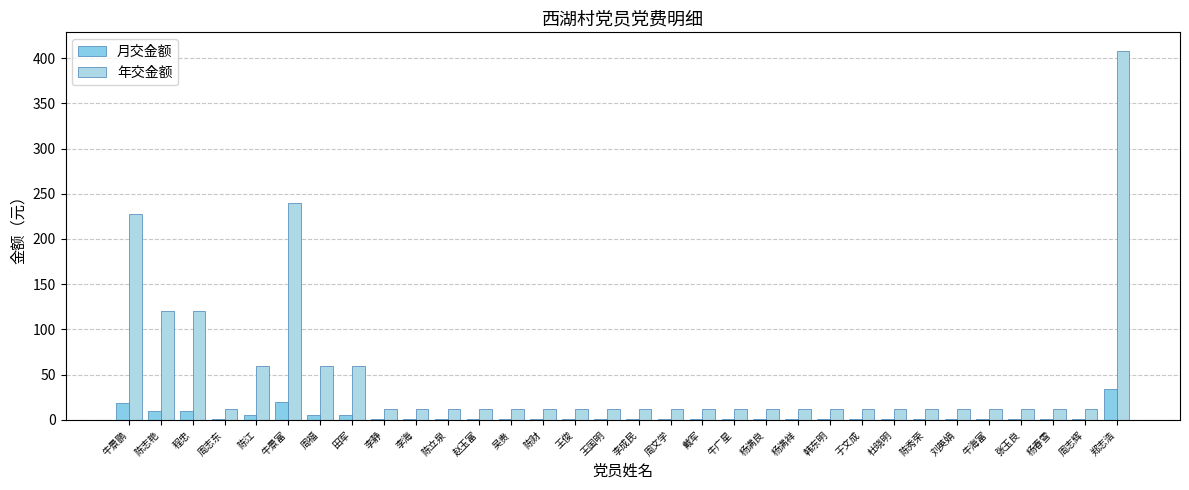

At which category is the sum across all series the highest?

郑志浩